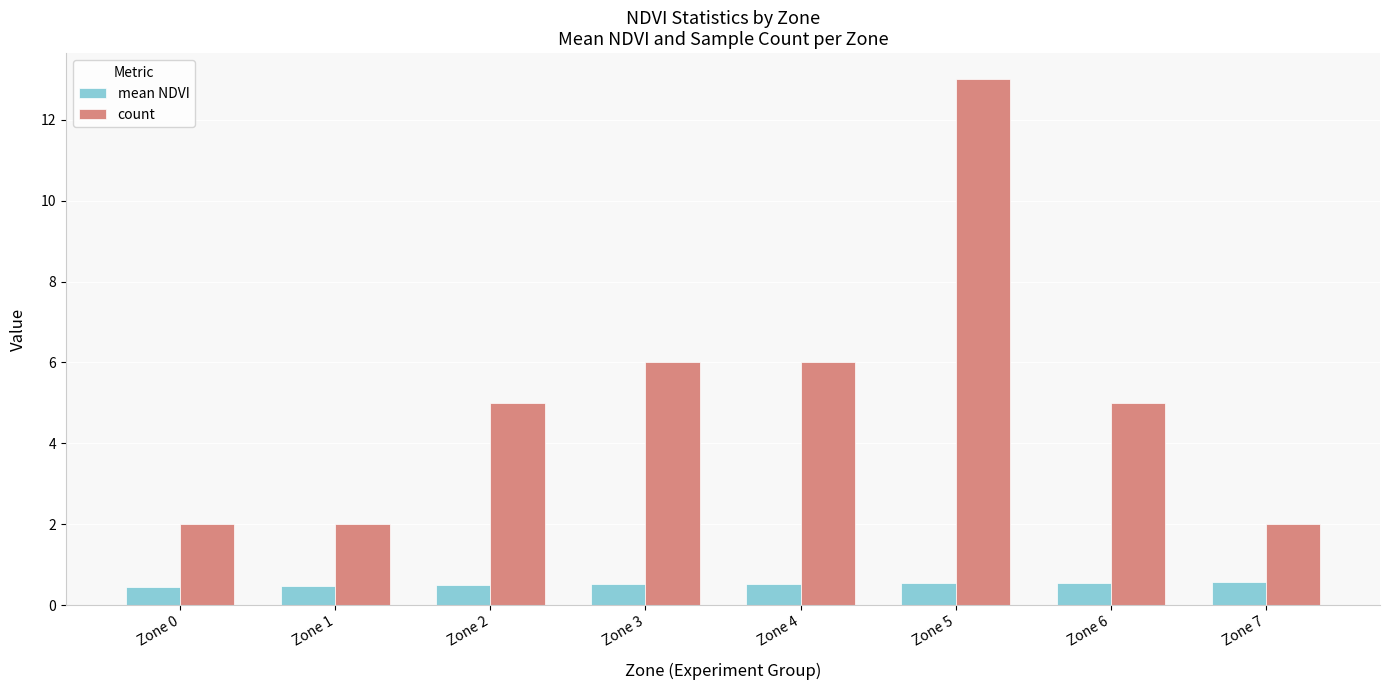

Is it true that count equals 10.3 at Zone 3?

False